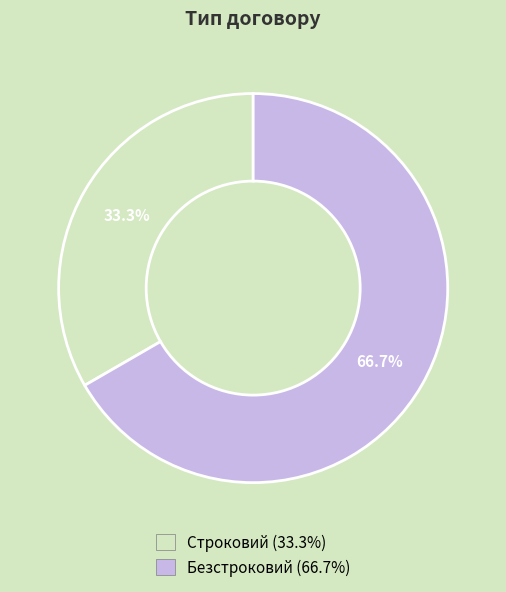

Is Безстроковий the majority of the pie?

Yes